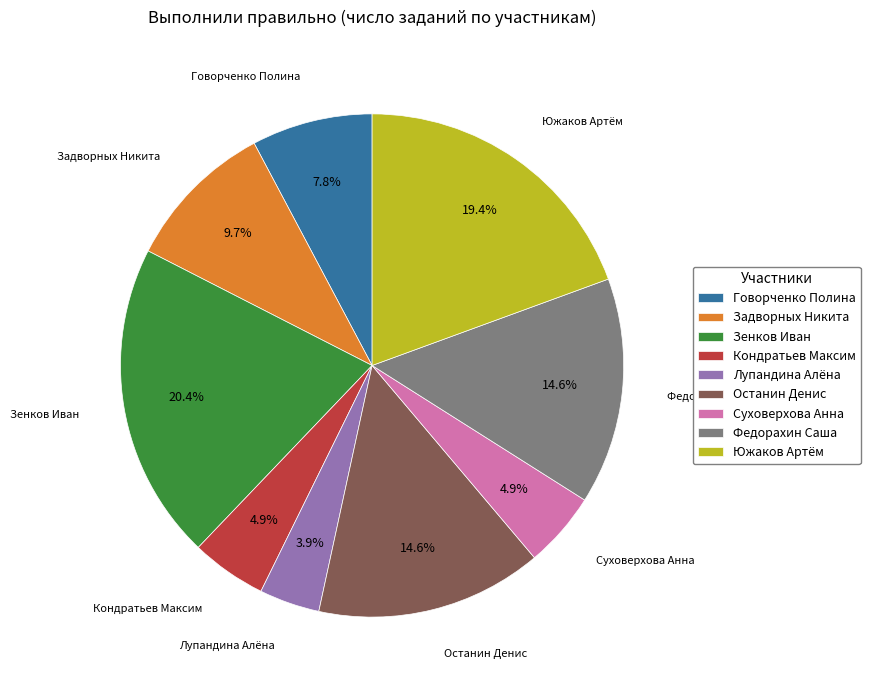

What percentage is NOT represented by Лупандина Алёна?

96.1%